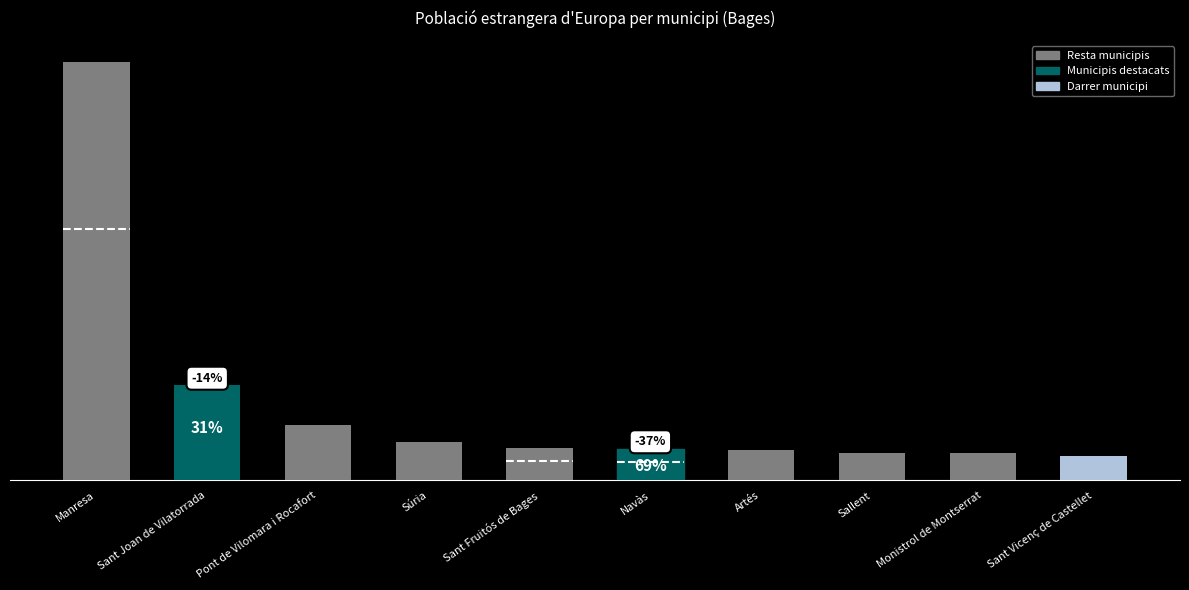

Are the bars grouped side by side (vs. stacked)?

No